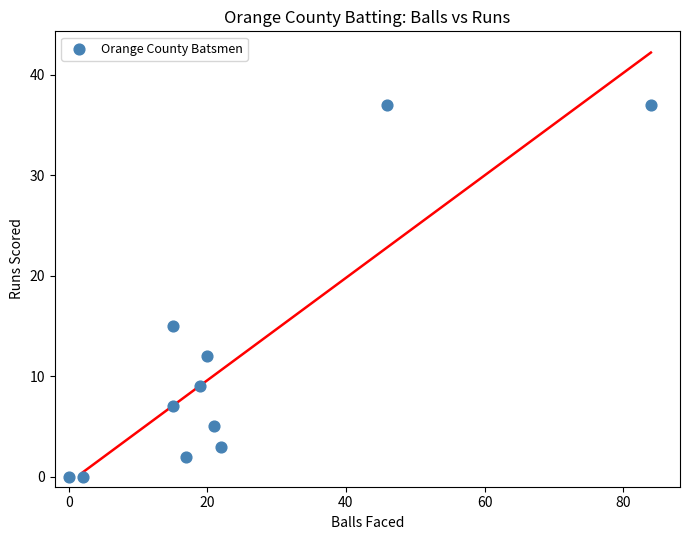

What Y value in the scatter plot is closest to 18?

15